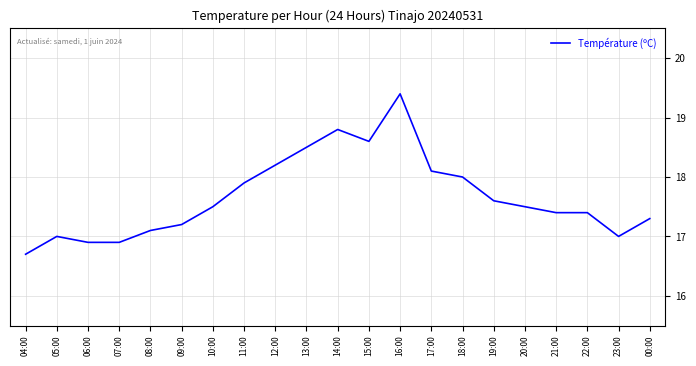

What is the difference between the maximum and minimum values?

2.7